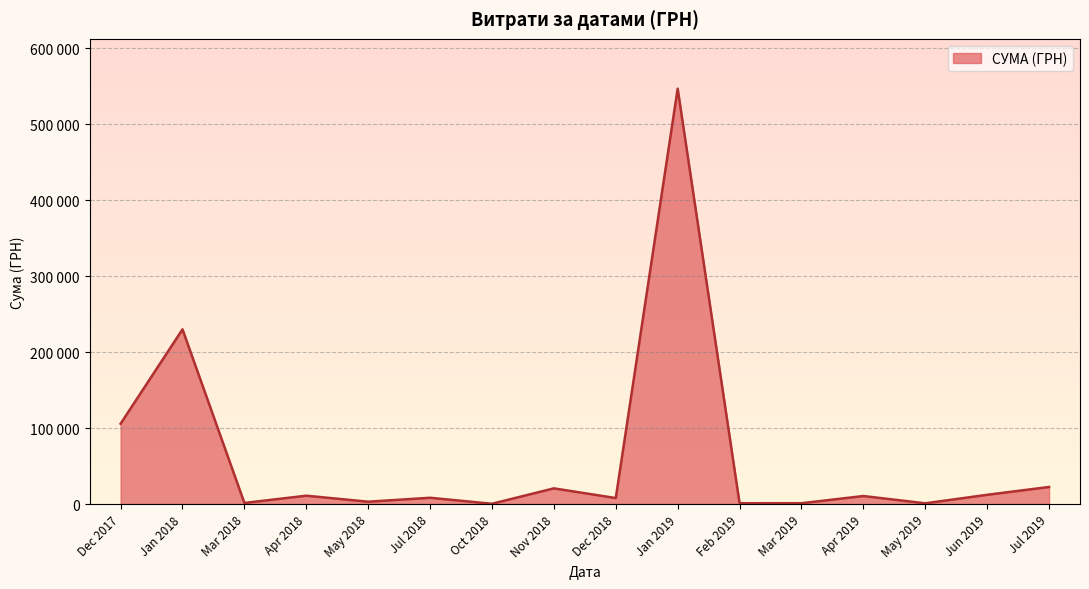

Is this an area chart (filled region under the line)?

Yes